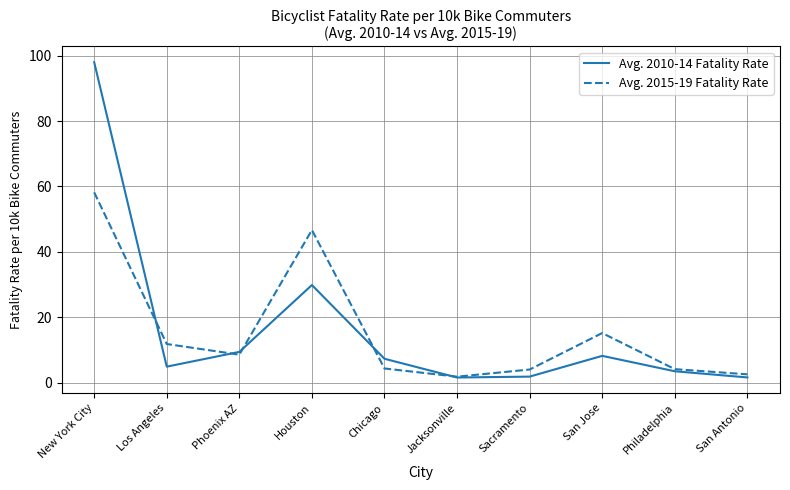

List the series in order of their overall mean, highest first.

Avg. 2010-14 Fatality Rate, Avg. 2015-19 Fatality Rate